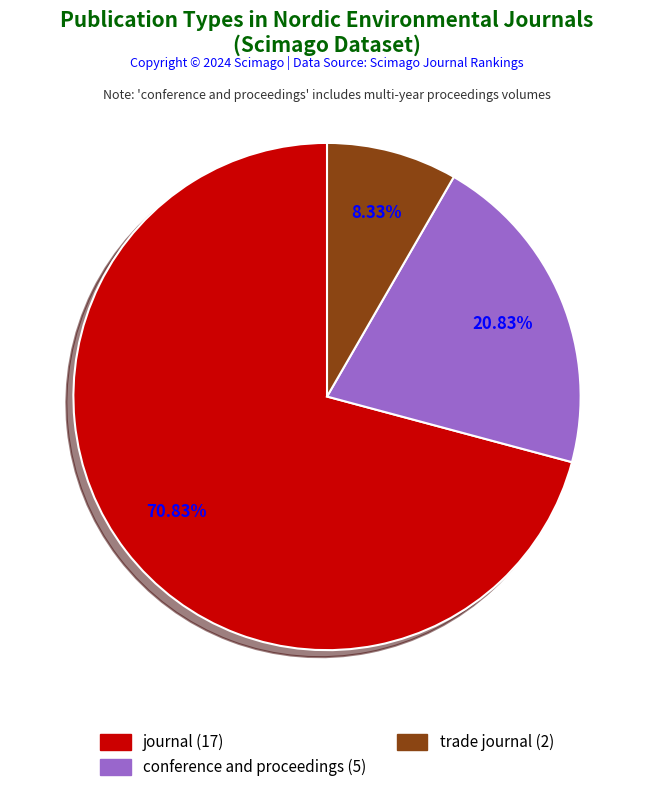

To the nearest percent, what portion does journal represent?

71%